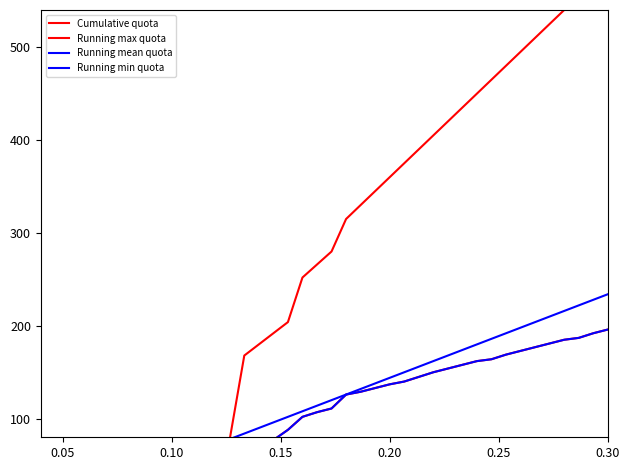

At how many categories does at least one series exceed 387?

14